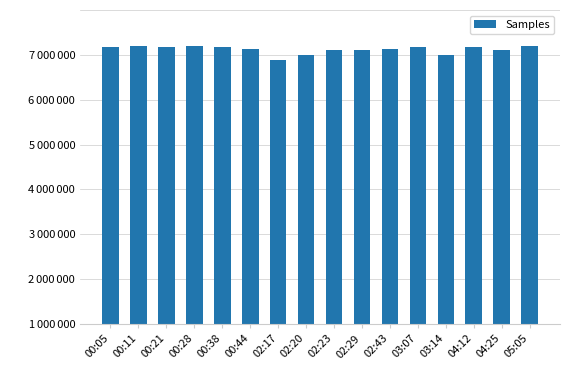

List the labels in order of value, largest first.

00:11, 00:28, 05:05, 00:21, 00:38, 00:05, 04:12, 03:07, 00:44, 02:43, 04:25, 02:23, 02:29, 02:20, 03:14, 02:17